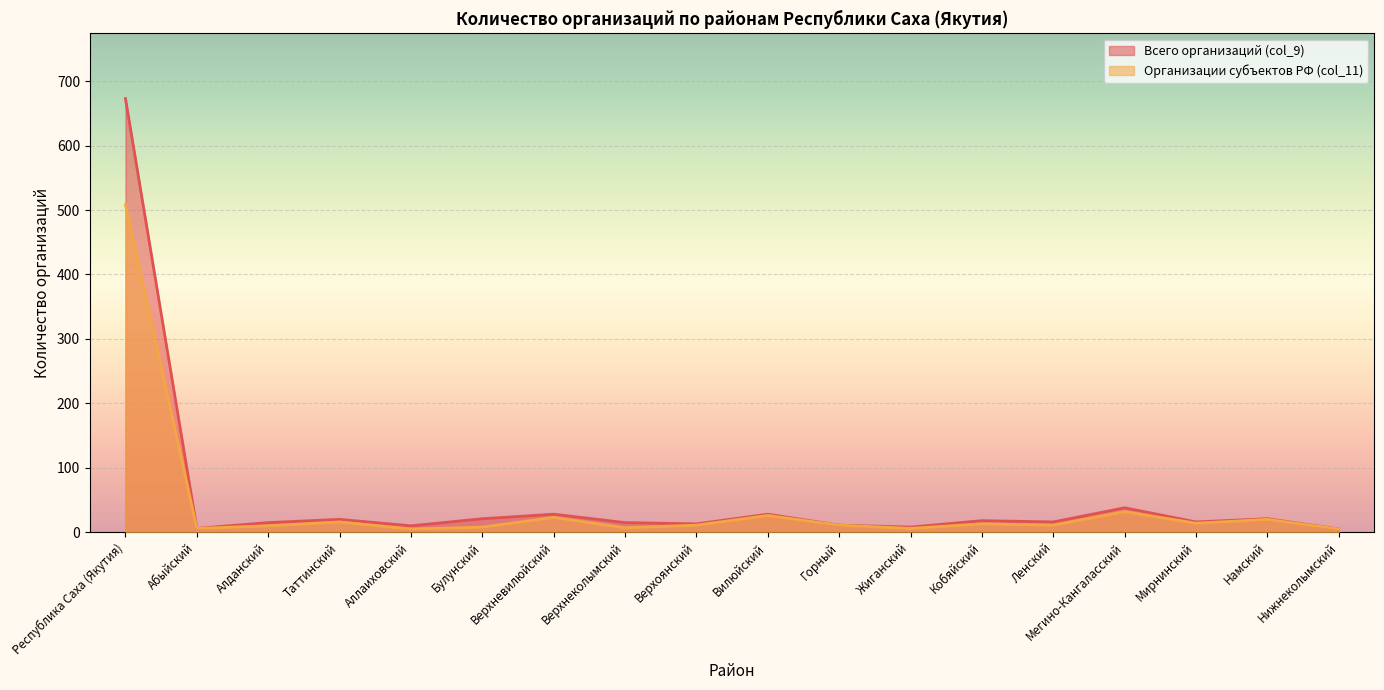

What is the sum of the Организации субъектов РФ (col_11) values at Мегино-Кангаласский and Абыйский?

38